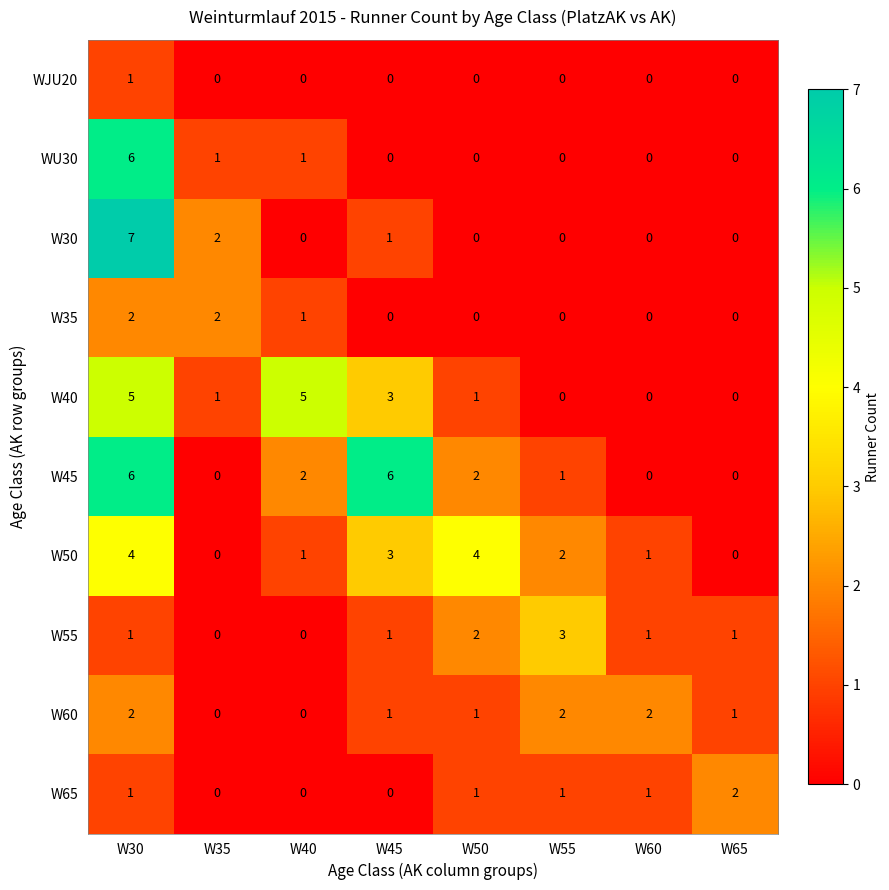

What value does the W40 series have at W40?

5